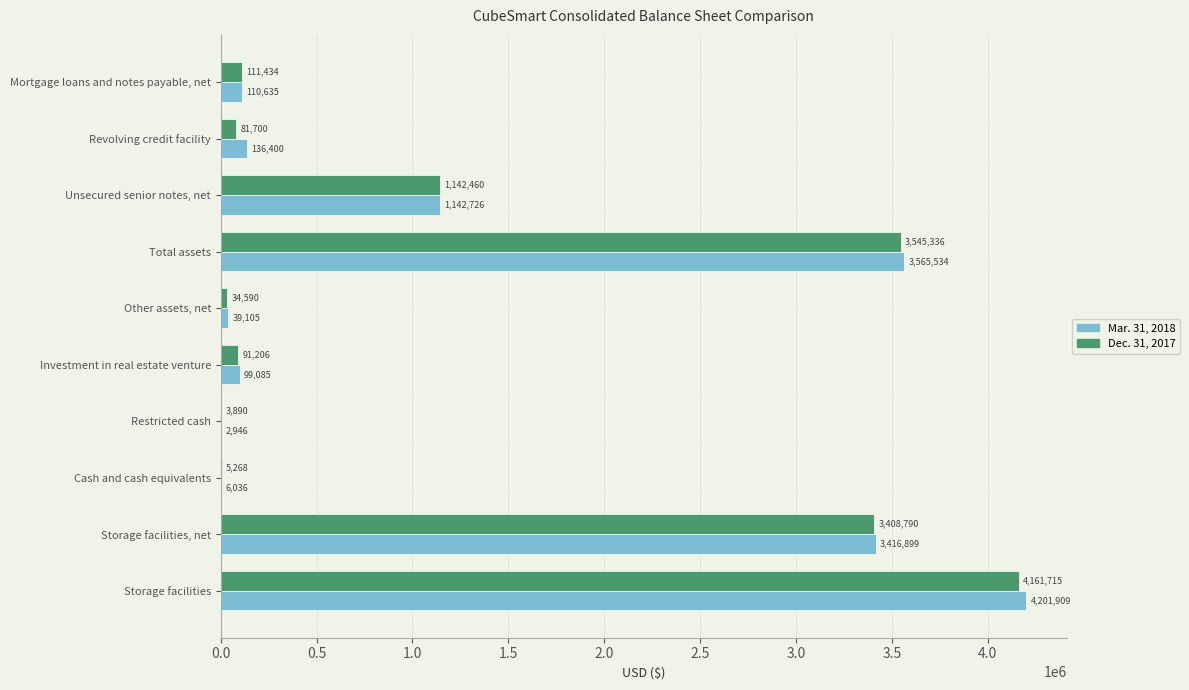

What is the sum of the Mar. 31, 2018 values at Other assets, net and Restricted cash?

42051